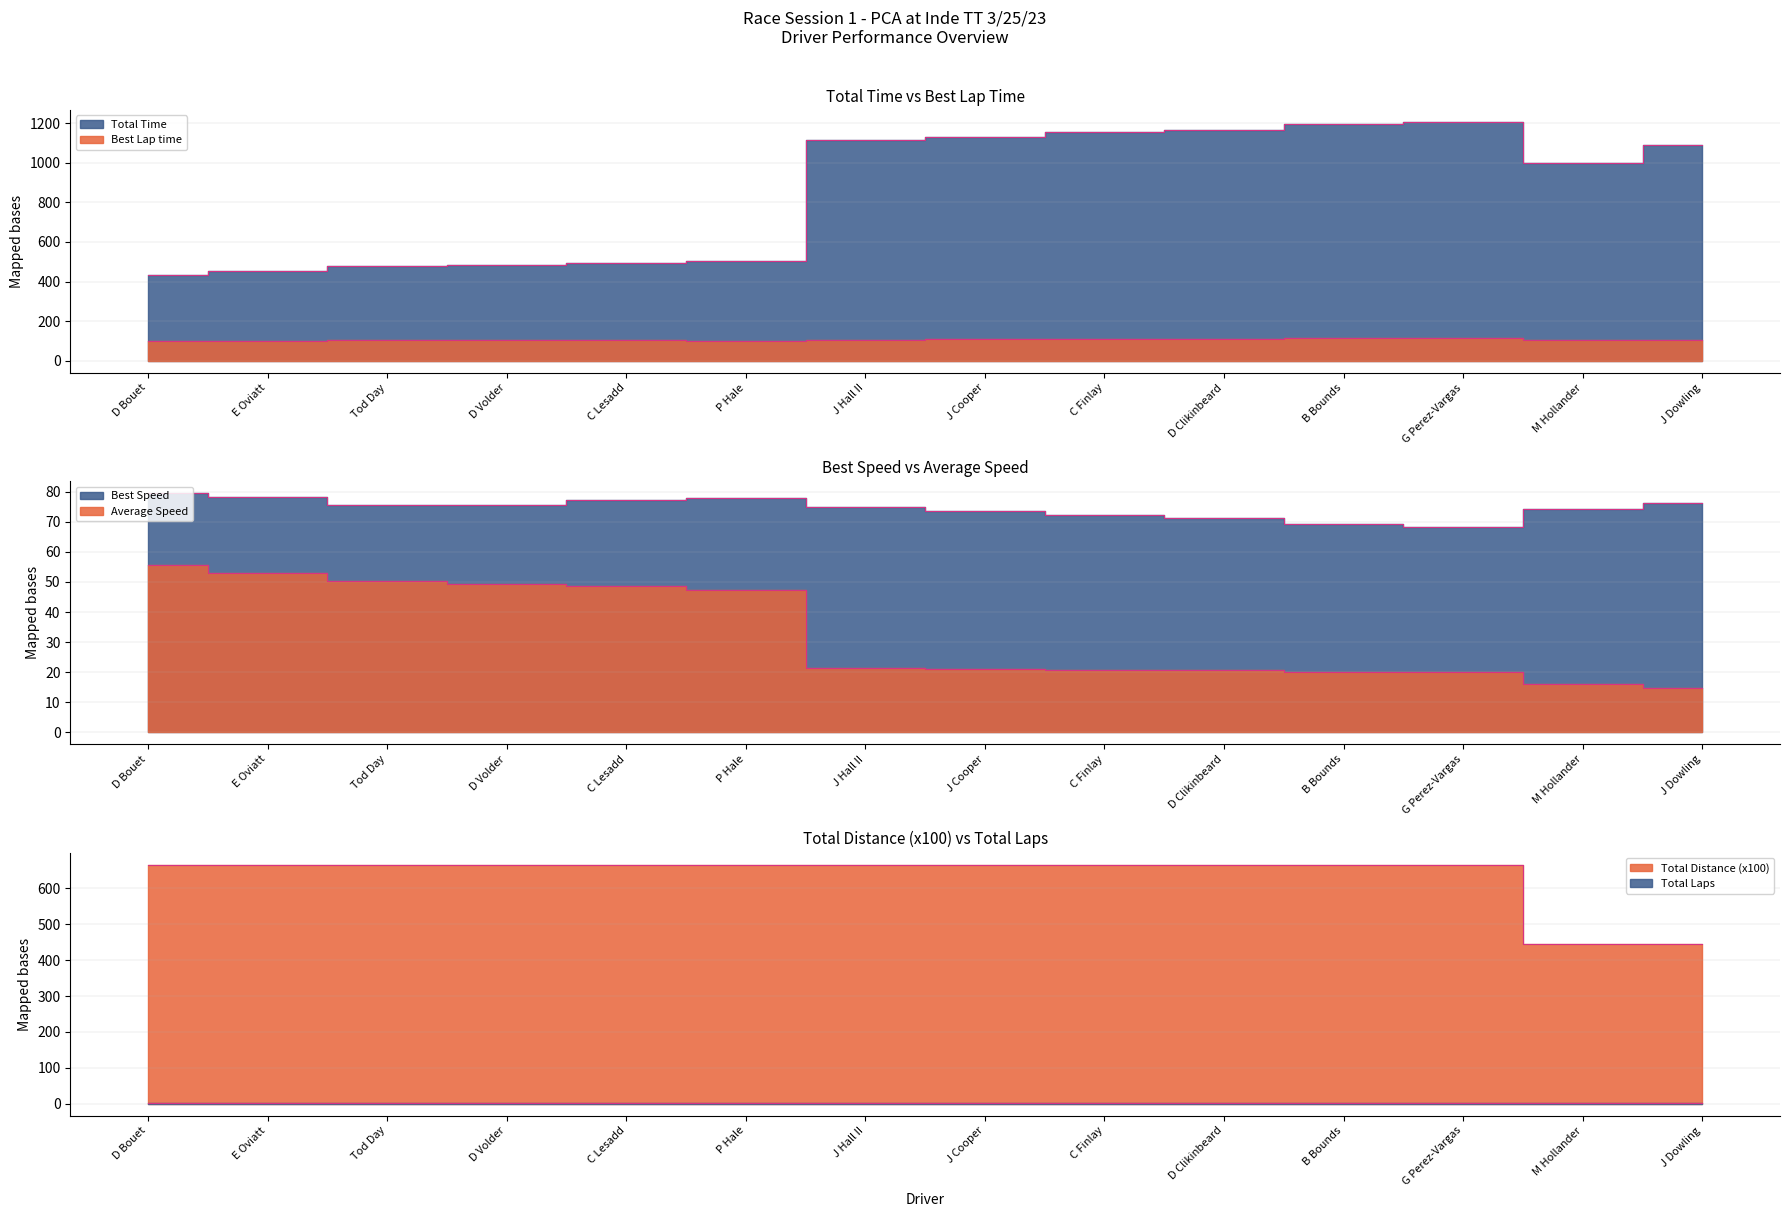

The value of Average Speed at B Bounds is 28.6. True or false?

False